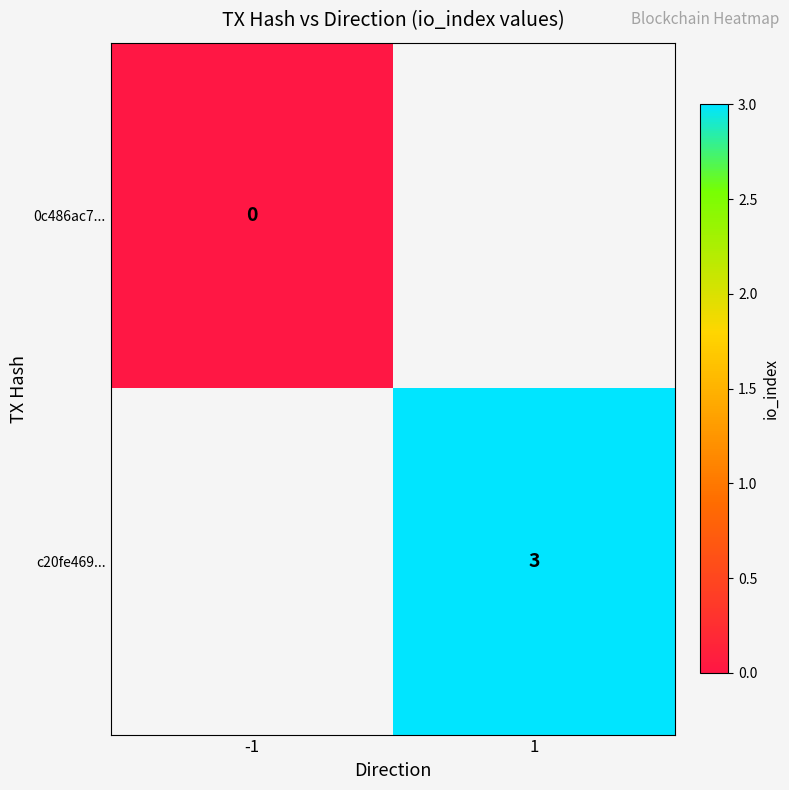

The value of c20fe469... at 1 is 4. True or false?

False